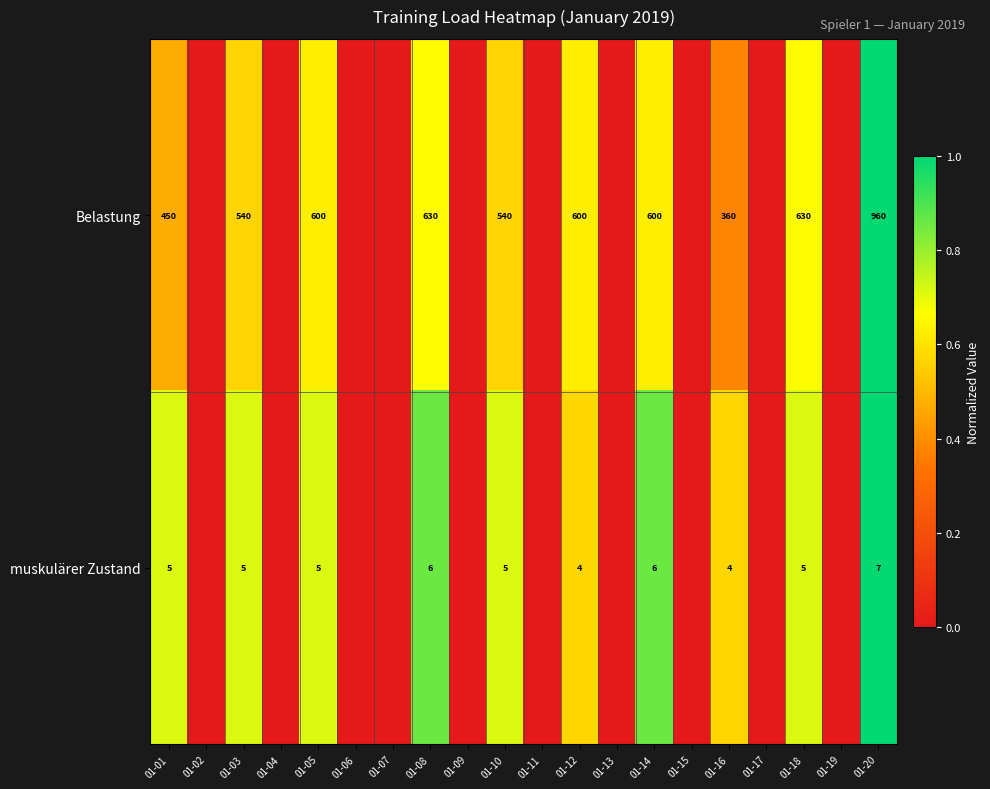

Which series changed the most between 01-08 and 01-14?

Belastung